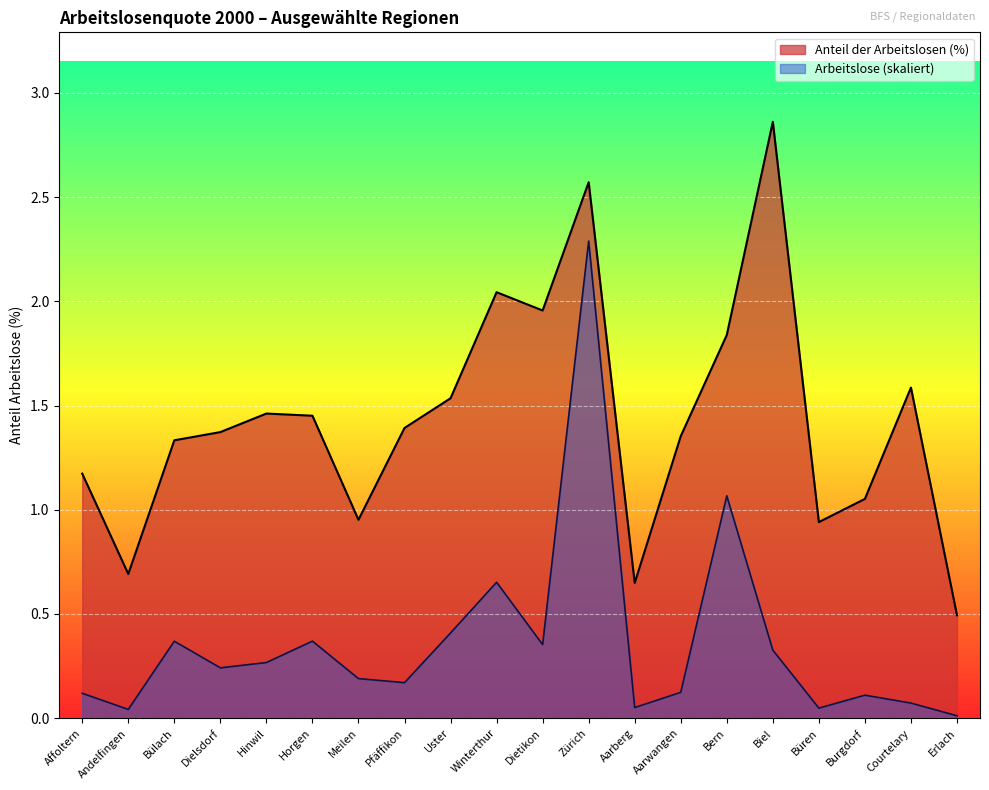

In Anteil der Arbeitslosen (%), how many points are lower than both neighbors (excluding endpoints)?

5